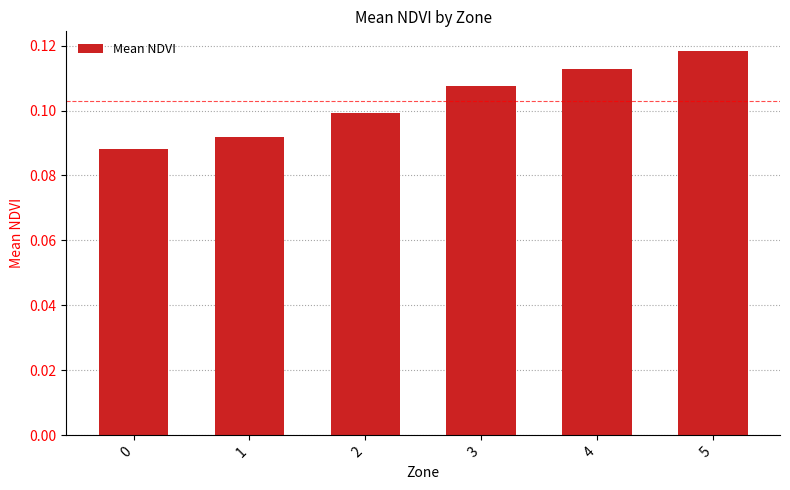

At which category does the chart reach its peak across all series?

5